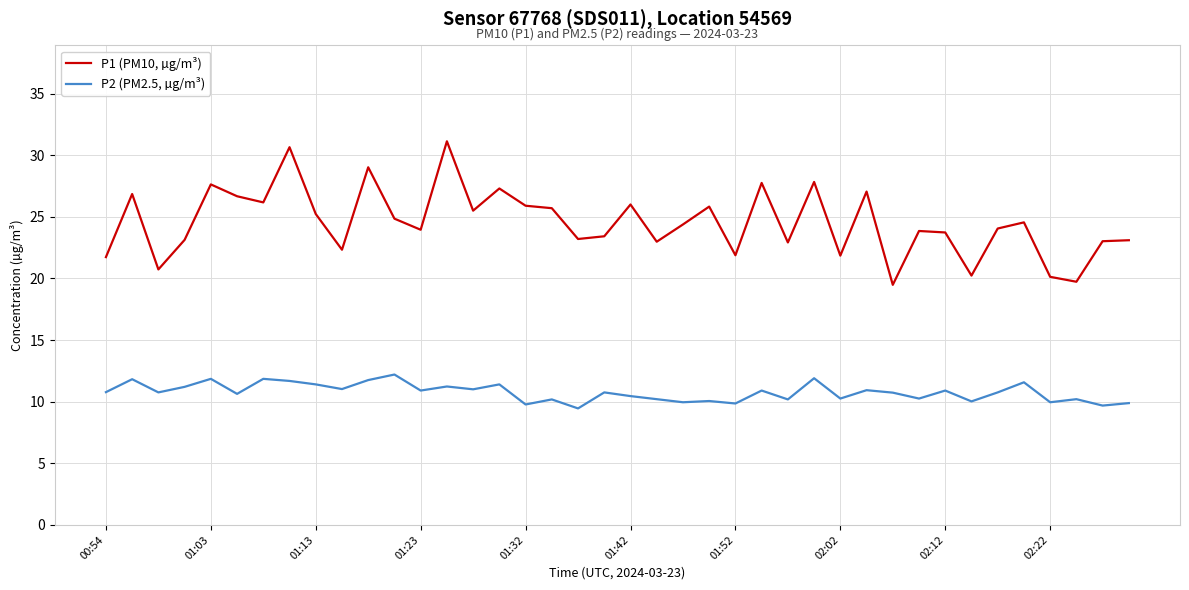

Which series has the largest total across all categories?

P1 (PM10, µg/m³)